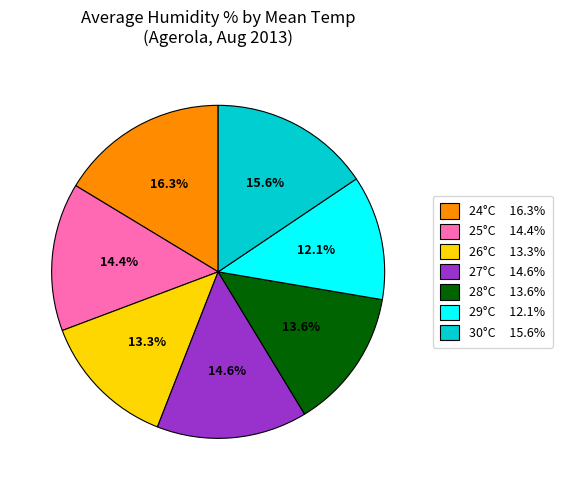

To the nearest percent, what is the average slice percentage?

14%